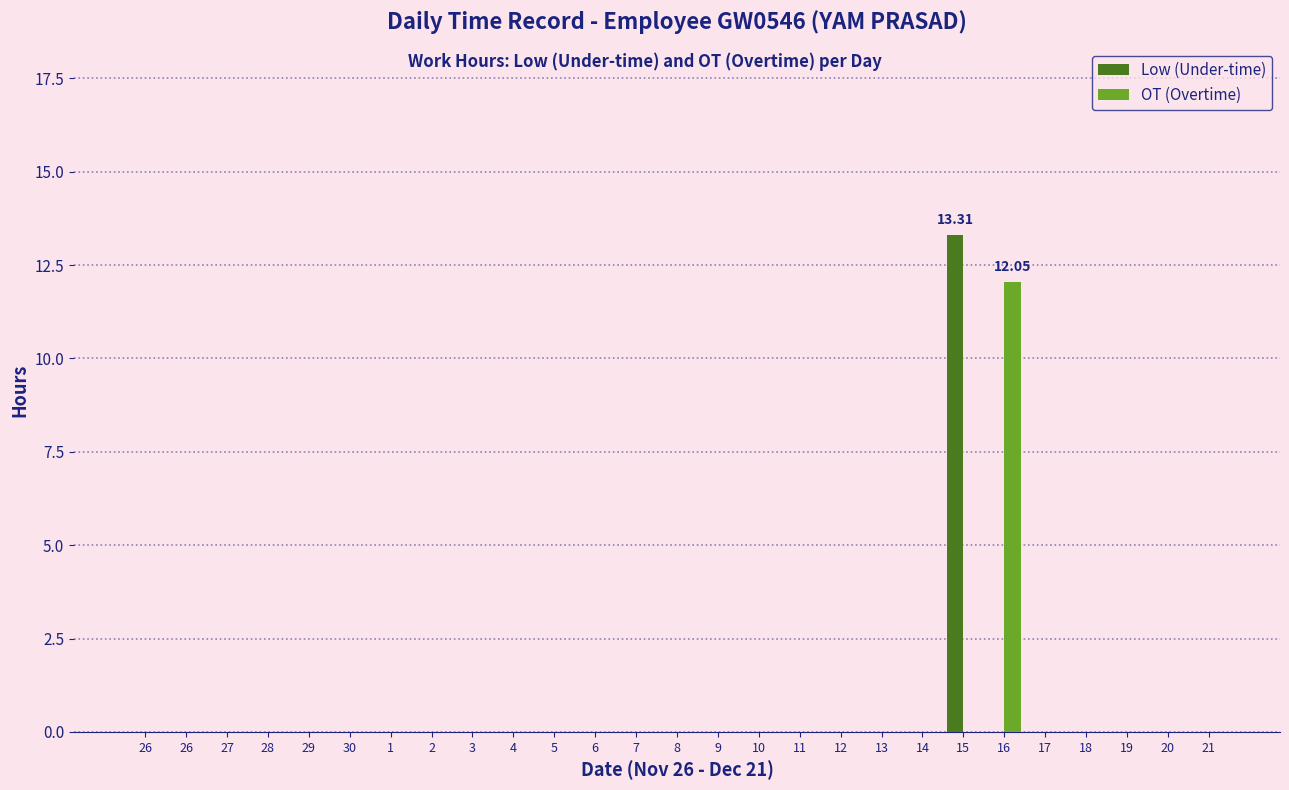

Rank the categories by Low (Under-time) value from highest to lowest.

15, 26, 26, 27, 28, 29, 30, 1, 2, 3, 4, 5, 6, 7, 8, 9, 10, 11, 12, 13, 14, 16, 17, 18, 19, 20, 21